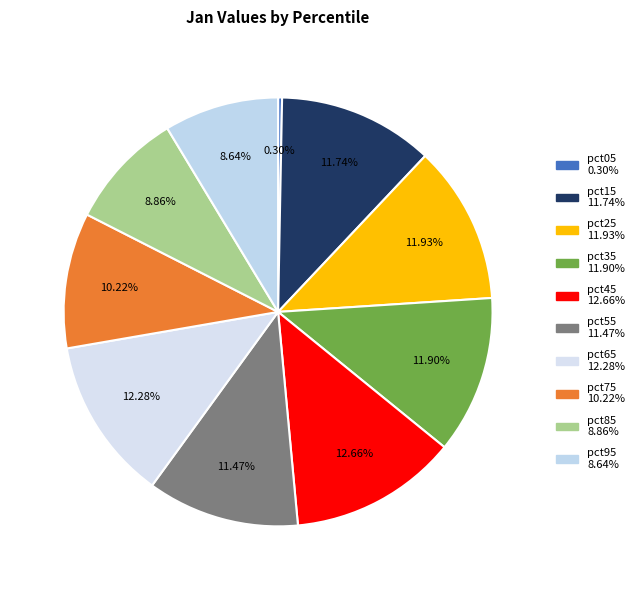

To the nearest percent, what percentage of the pie is pct55?

11%